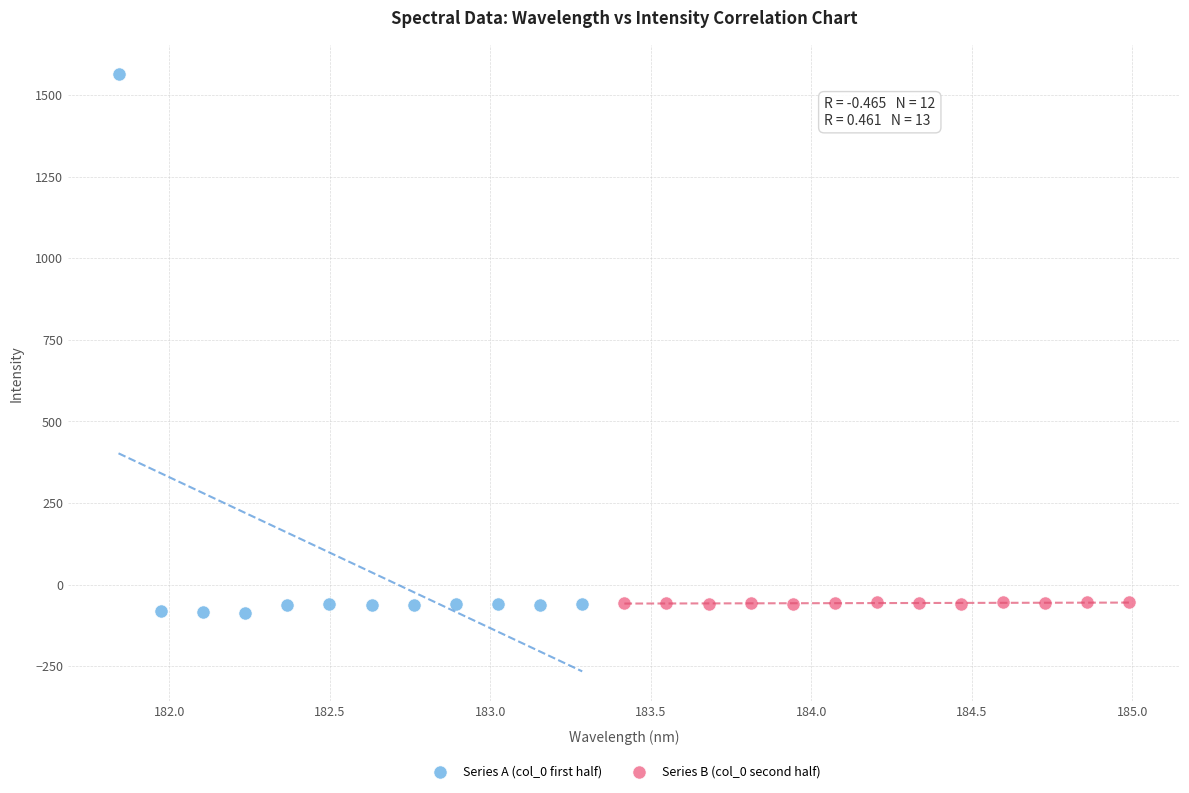

Which series has the widest spread of Y values?

Series A (col_0 first half)